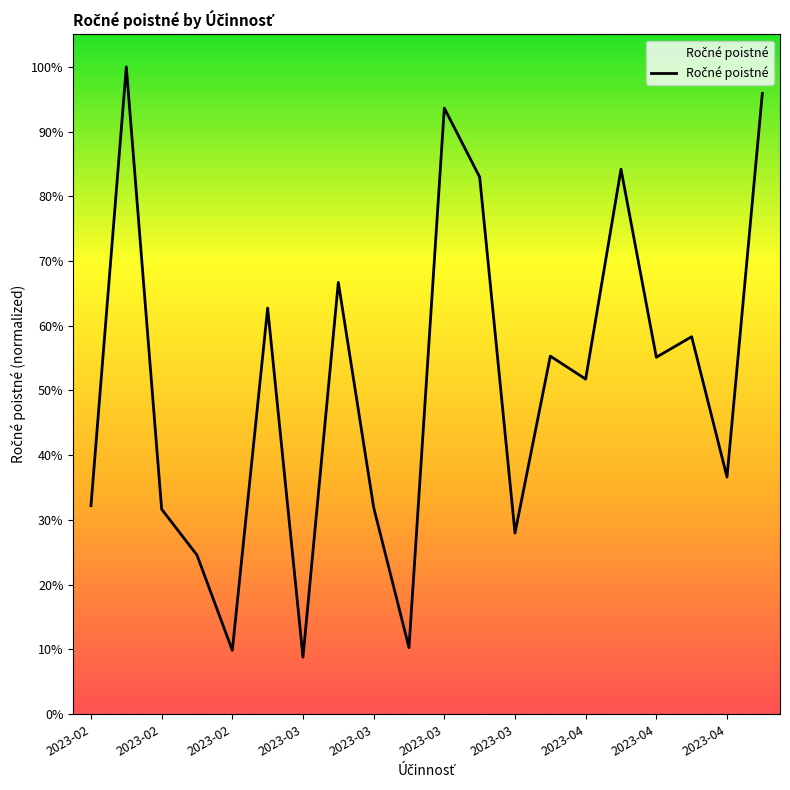

True or false: there are more than 1 points higher than both neighbors.

True